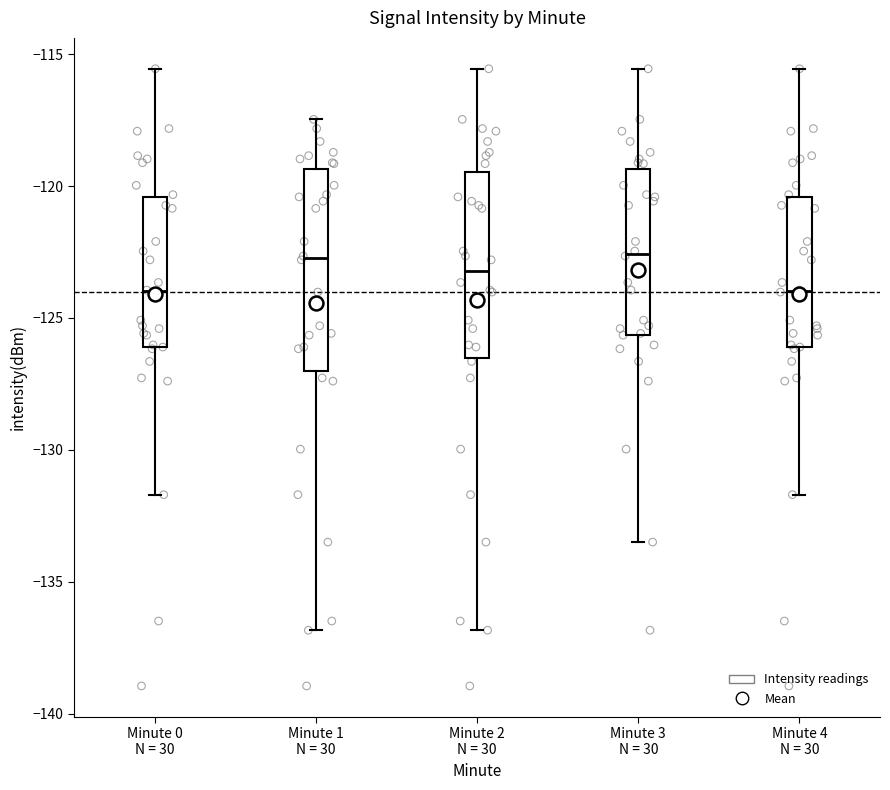

Reading left to right, transcribe this box plot: for each box, give where its median line is, the range the box spans, and where its two whiskers end, as read against the y-axis. The values are not printed on the chart, so give them approximately, as read against the axis.

Minute 0 N = 30: median -124.0, box -126.0 to -120.5, whiskers -131.5 to -115.5
Minute 1 N = 30: median -122.5, box -127.0 to -119.5, whiskers -137.0 to -117.5
Minute 2 N = 30: median -123.0, box -126.5 to -119.5, whiskers -137.0 to -115.5
Minute 3 N = 30: median -122.5, box -125.5 to -119.5, whiskers -133.5 to -115.5
Minute 4 N = 30: median -124.0, box -126.0 to -120.5, whiskers -131.5 to -115.5